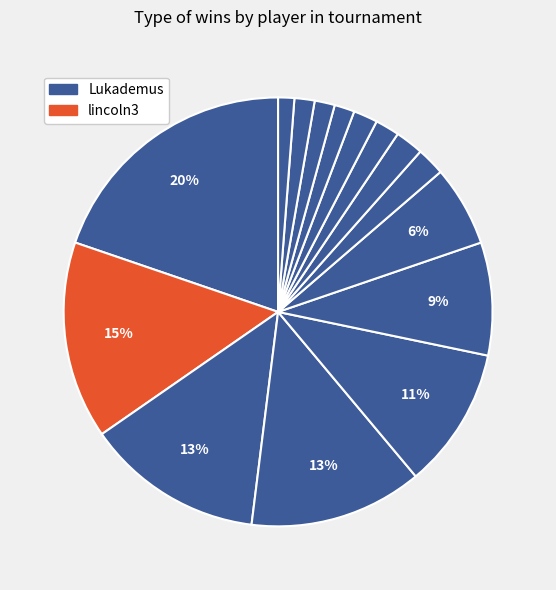

Count the number of slices in the pie.

15